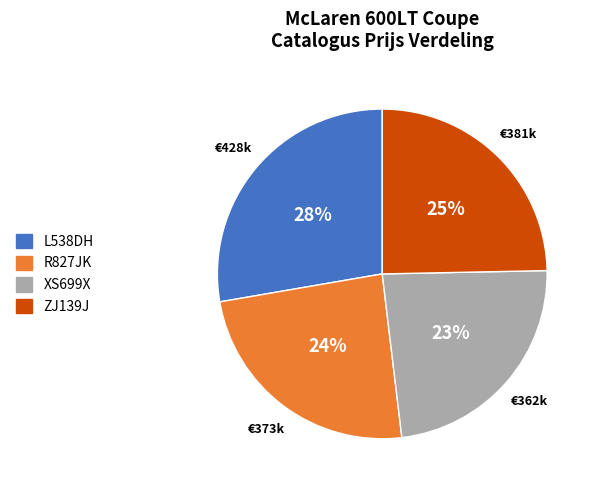

Is it true that ZJ139J is 25% of the pie?

True